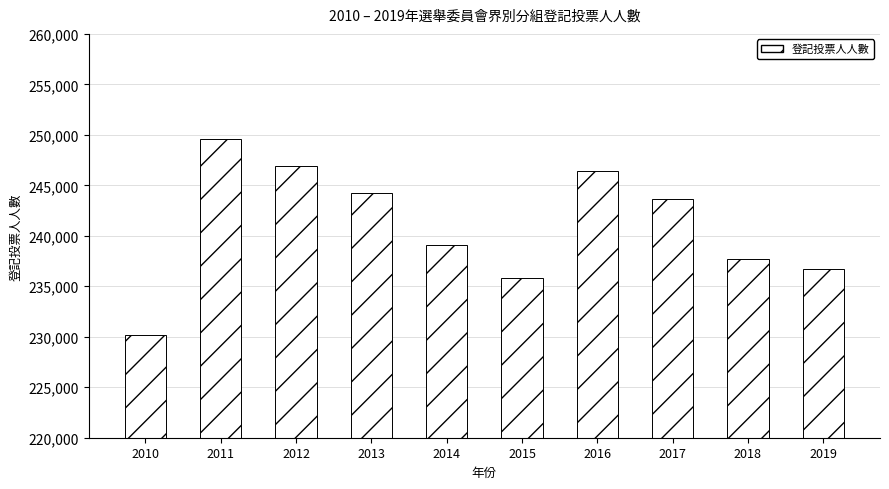

Rank the categories by value from highest to lowest.

2011, 2012, 2016, 2013, 2017, 2014, 2018, 2019, 2015, 2010